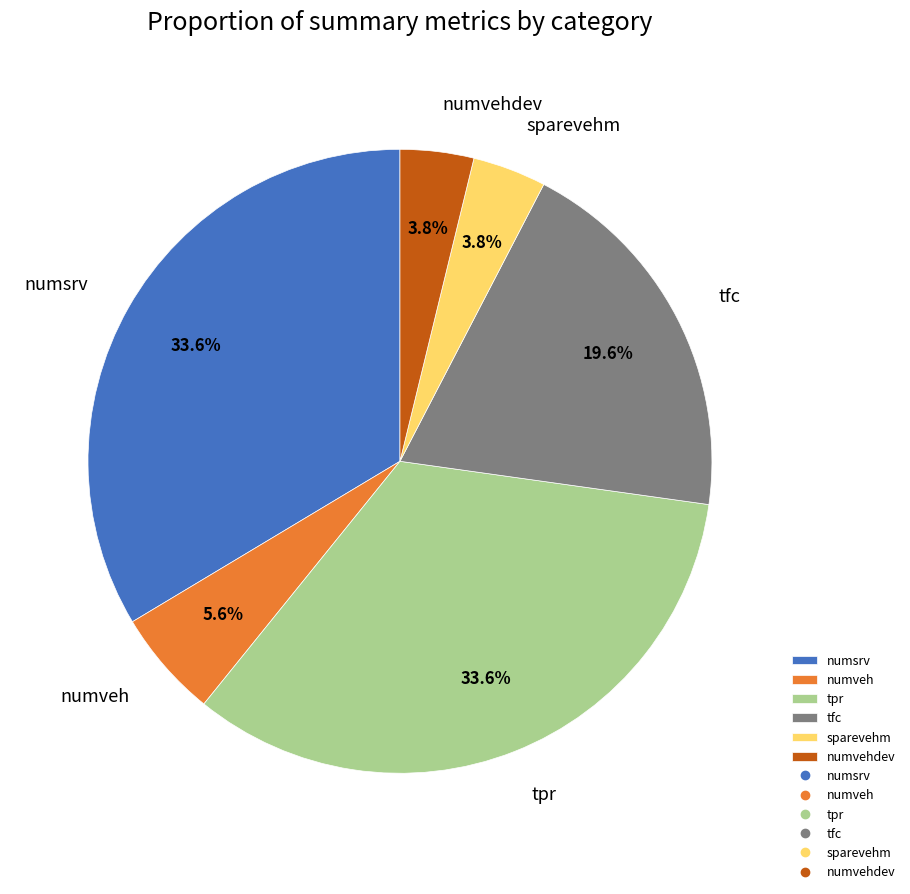

Does any single category account for the majority?

No